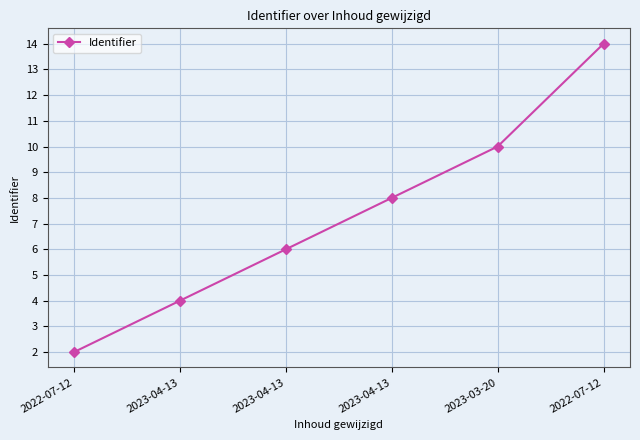

Which label corresponds to the smallest value in the chart?

2022-07-12